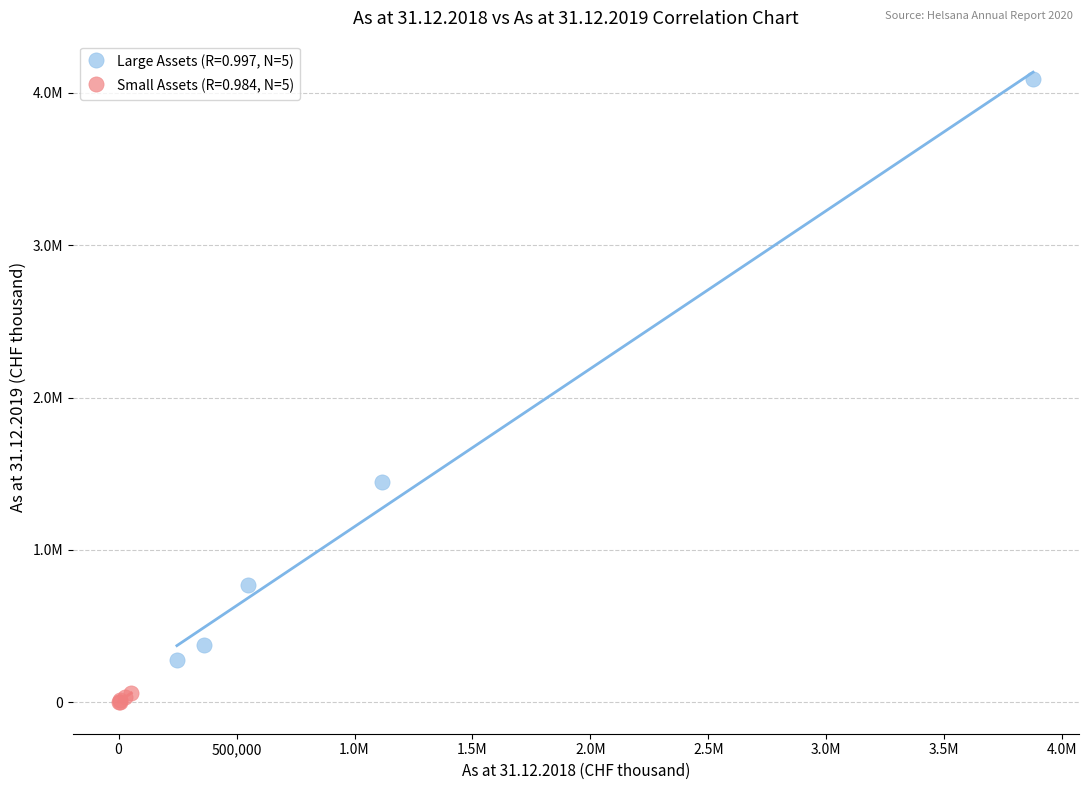

Which series has the largest Y range (max minus min)?

Large Assets (R=0.997, N=5)